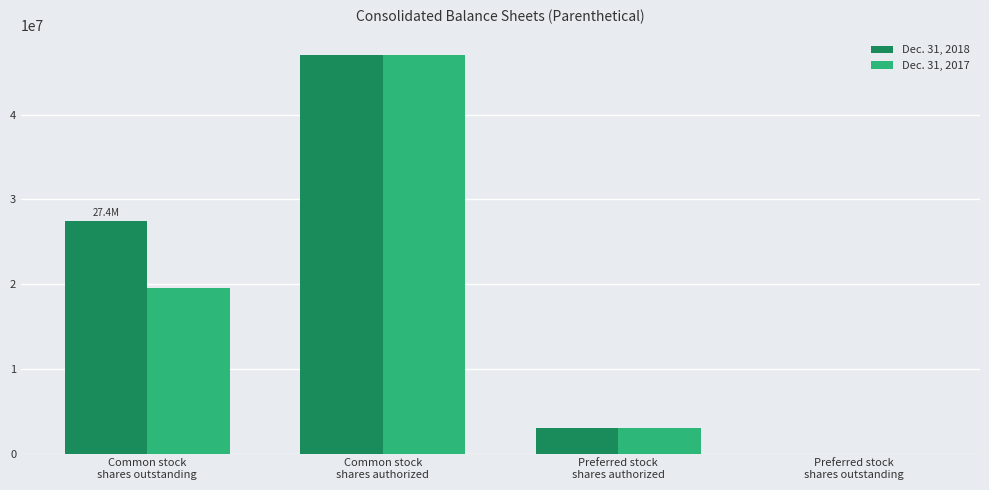

At which category is the sum across all series the highest?

Common stock
shares authorized